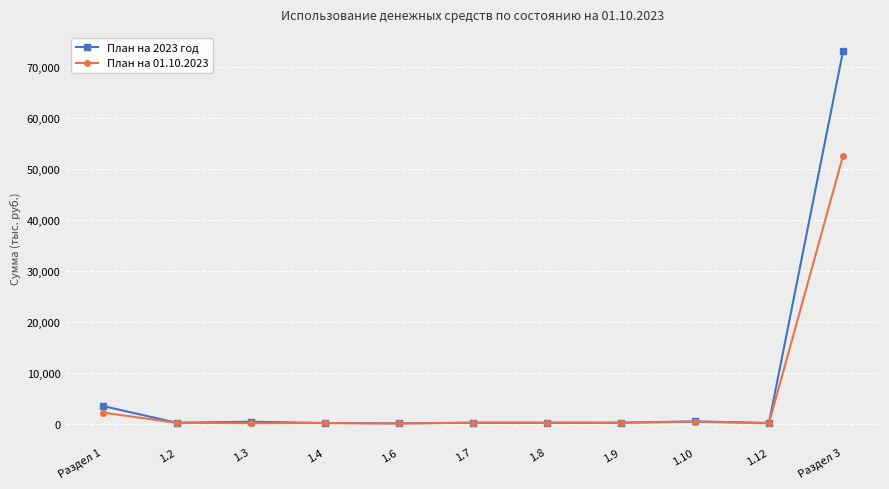

What is the lowest value of the План на 2023 год series?

100.7